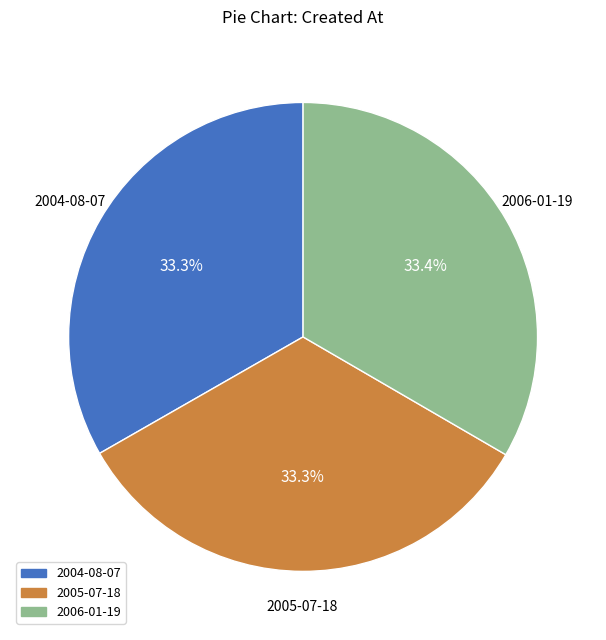

Is it true that 2005-07-18 is 33% of the pie?

True